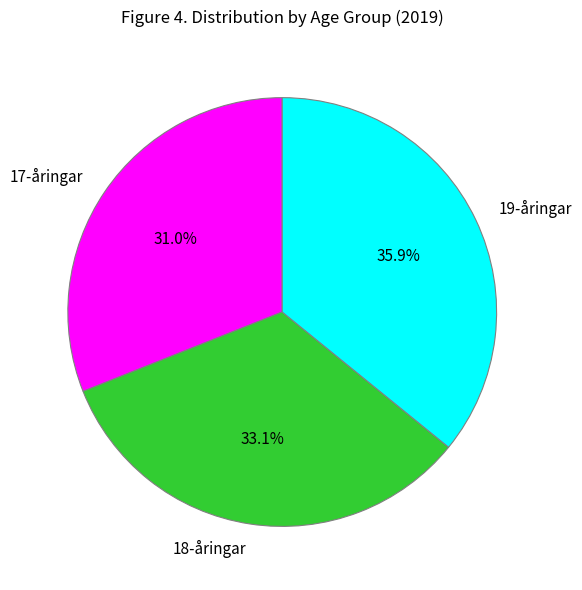

What is the smallest slice in the pie chart?

17-åringar